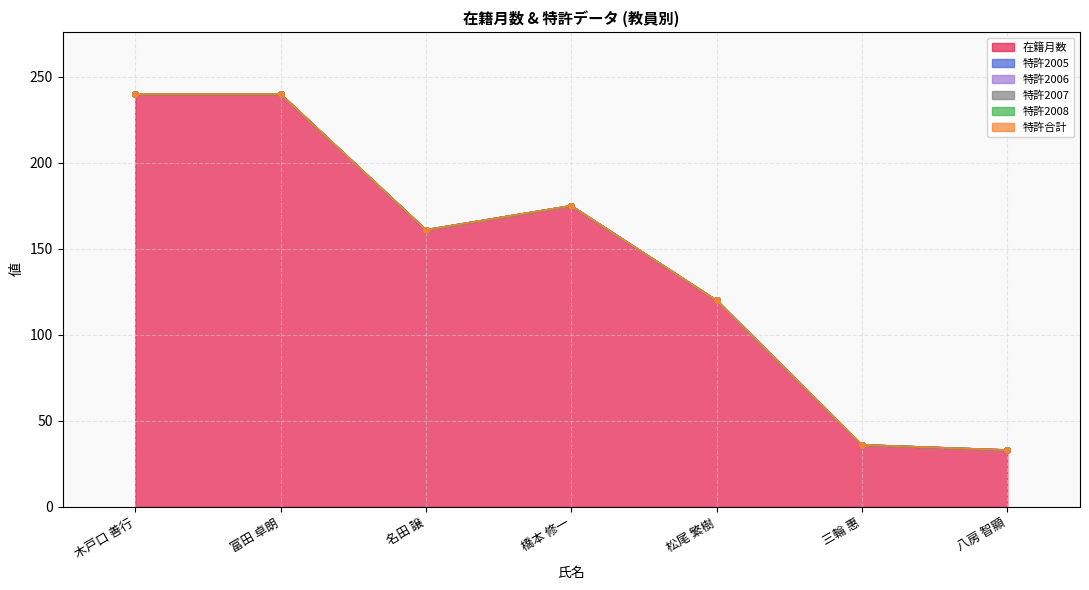

Reading left to right, what are all the values shown in this chart?

在籍月数: 240	240	161	175	120	36	33
特許2005: 0	0	0	0	0	0	0
特許2006: 0	0	0	0	0	0	0
特許2007: 0	0	0	0	0	0	0
特許2008: 0	0	0	0	0	0	0
特許合計: 0	0	0	0	0	0	0